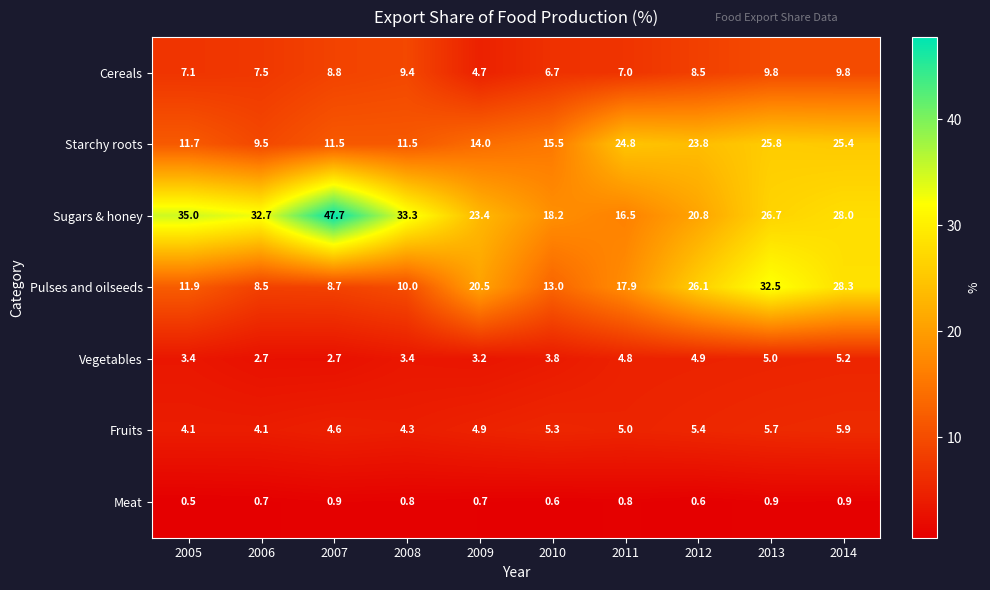

Read the Meat value at 2008.

0.8